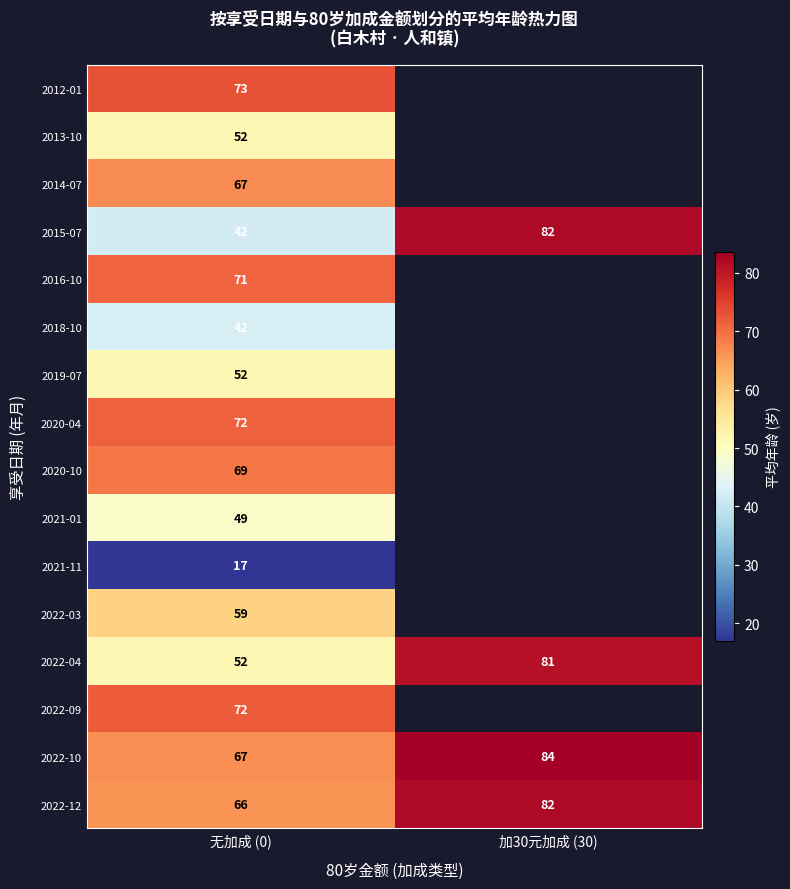

At which label is 2022-12 closest to 74?

无加成 (0)